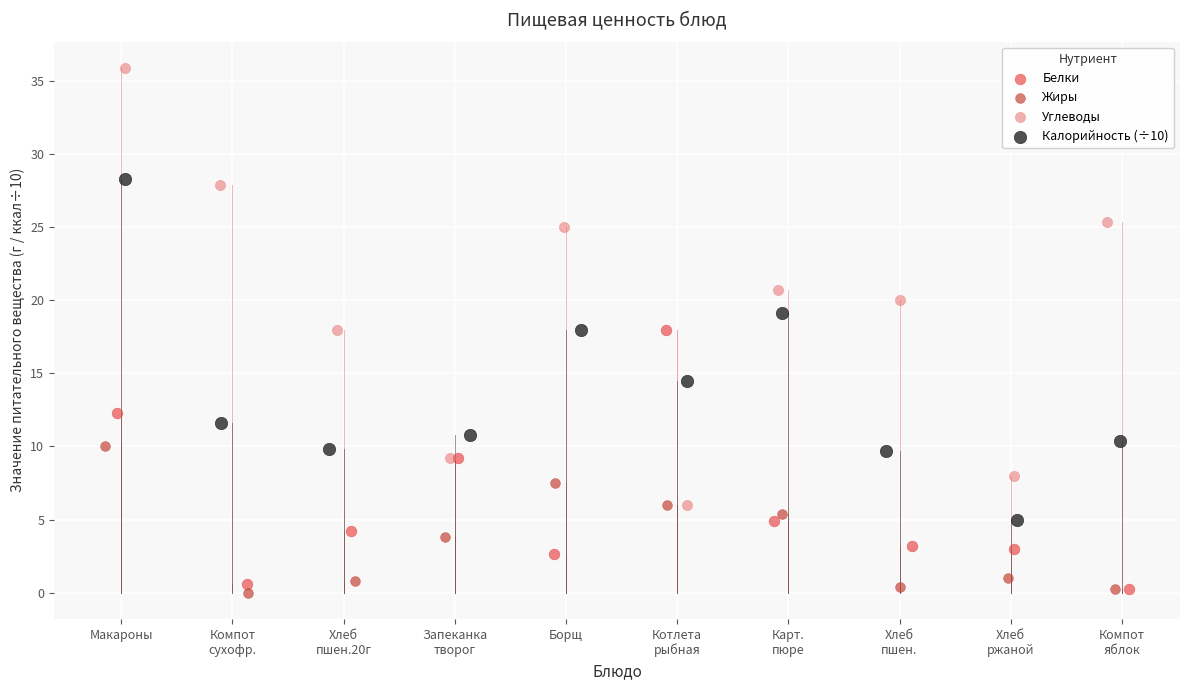

What are all the series names shown in the legend?

Белки, Жиры, Углеводы, Калорийность (÷10)